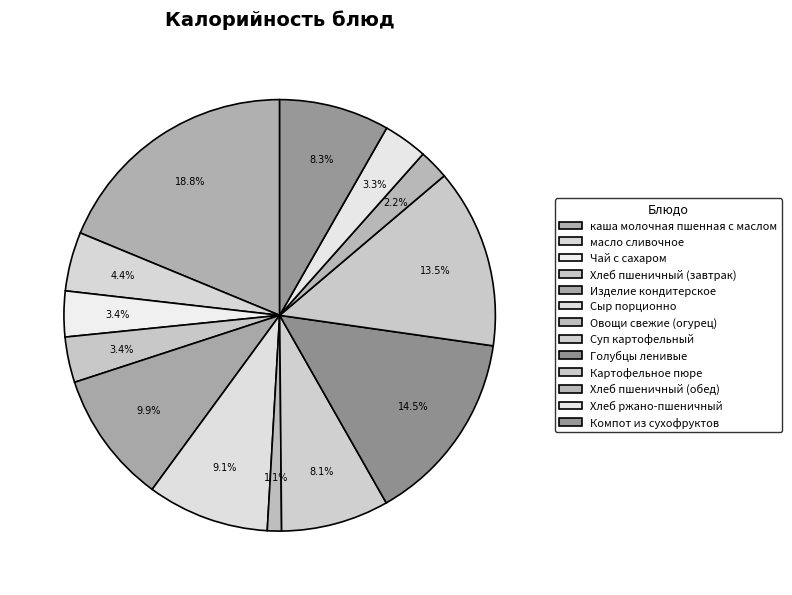

What is the change in value from Чай с сахаром to Компот из сухофруктов?

+82.0